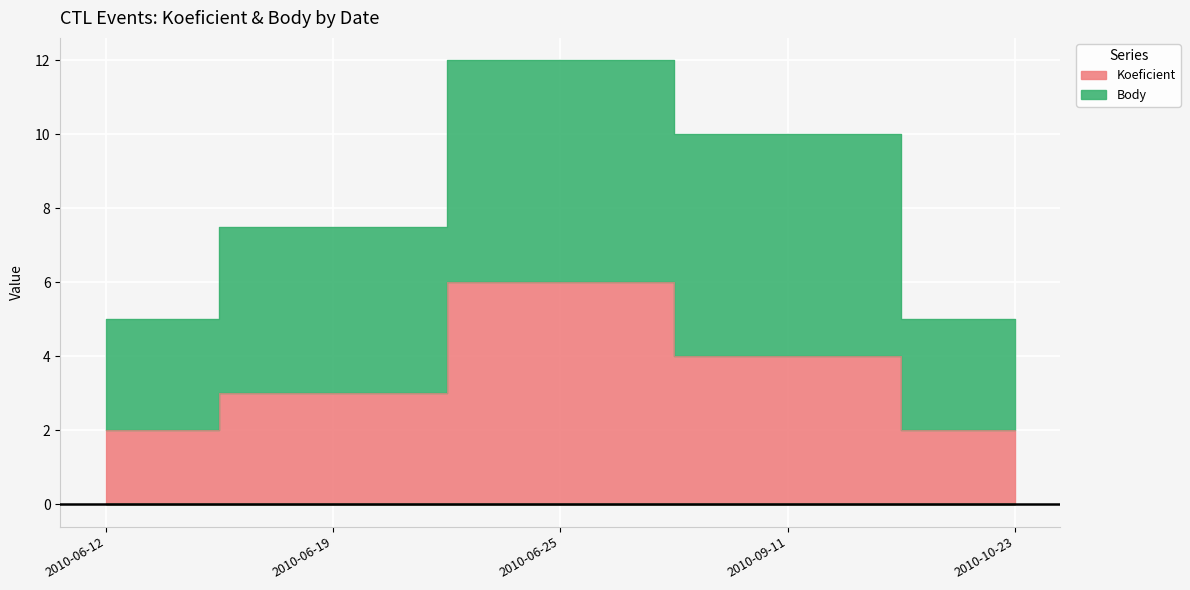

What is the sum of the values at 2010-10-23 and 2010-09-11?

6